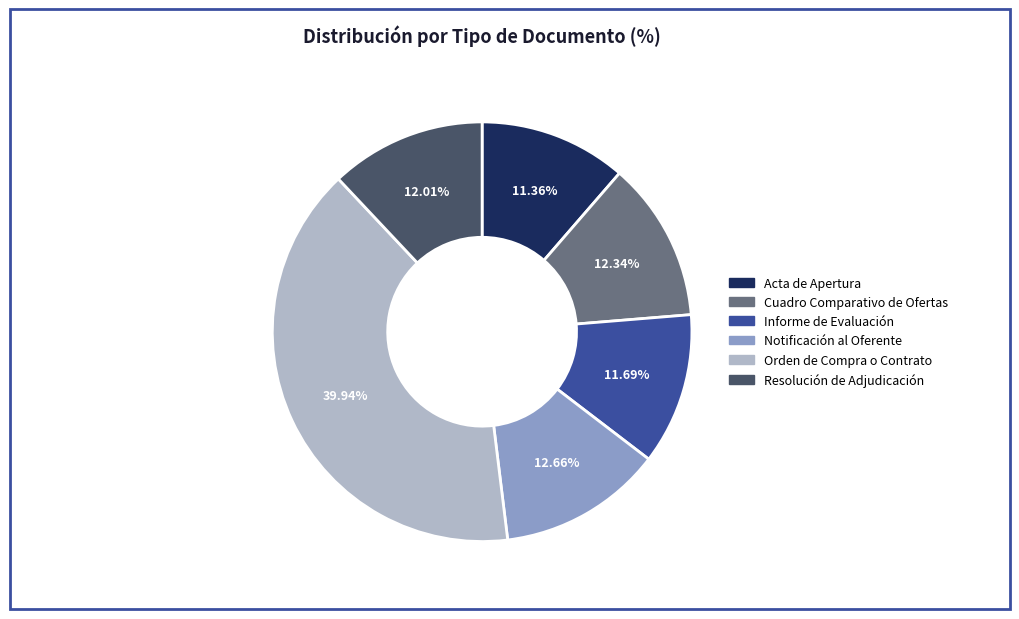

Which slice is the largest?

Orden de Compra o Contrato